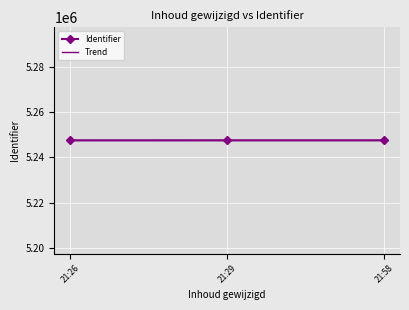

Reading left to right, what are all the values shown in this chart?

5247538	5247546	5247547